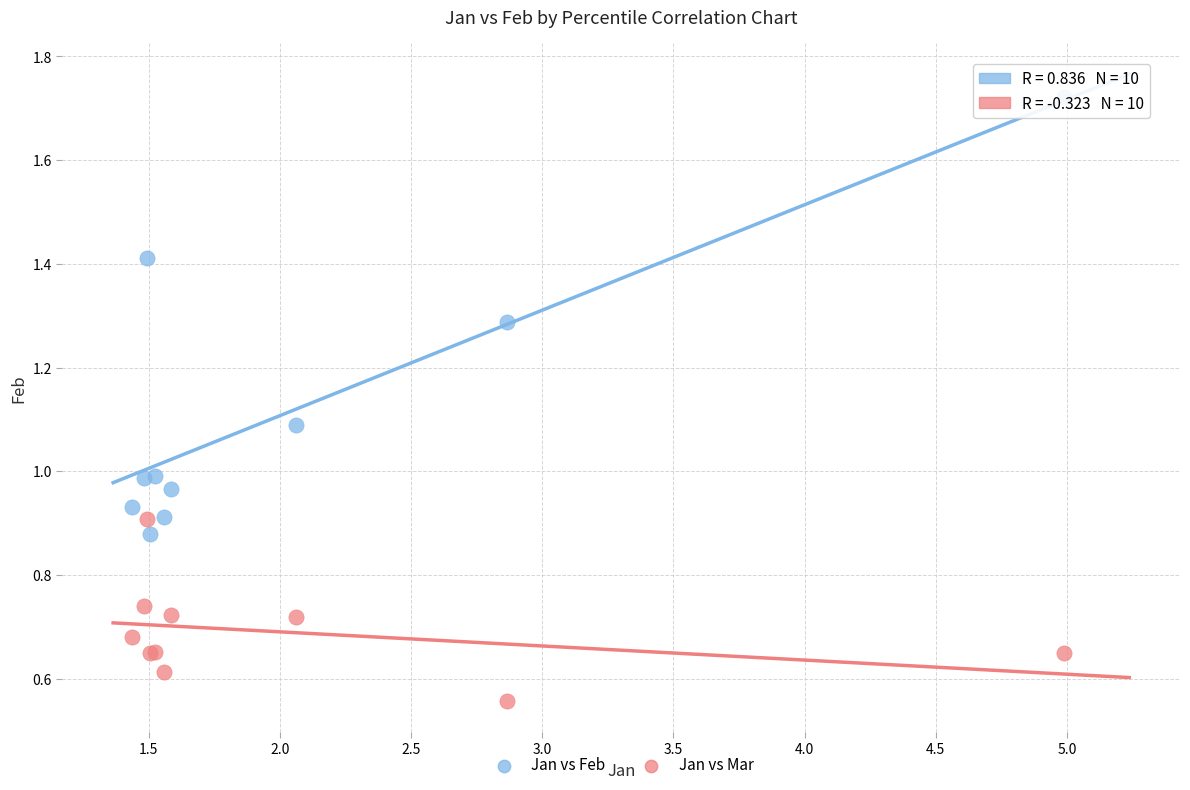

What is the X range (max minus min) for the scatter plot?

3.6